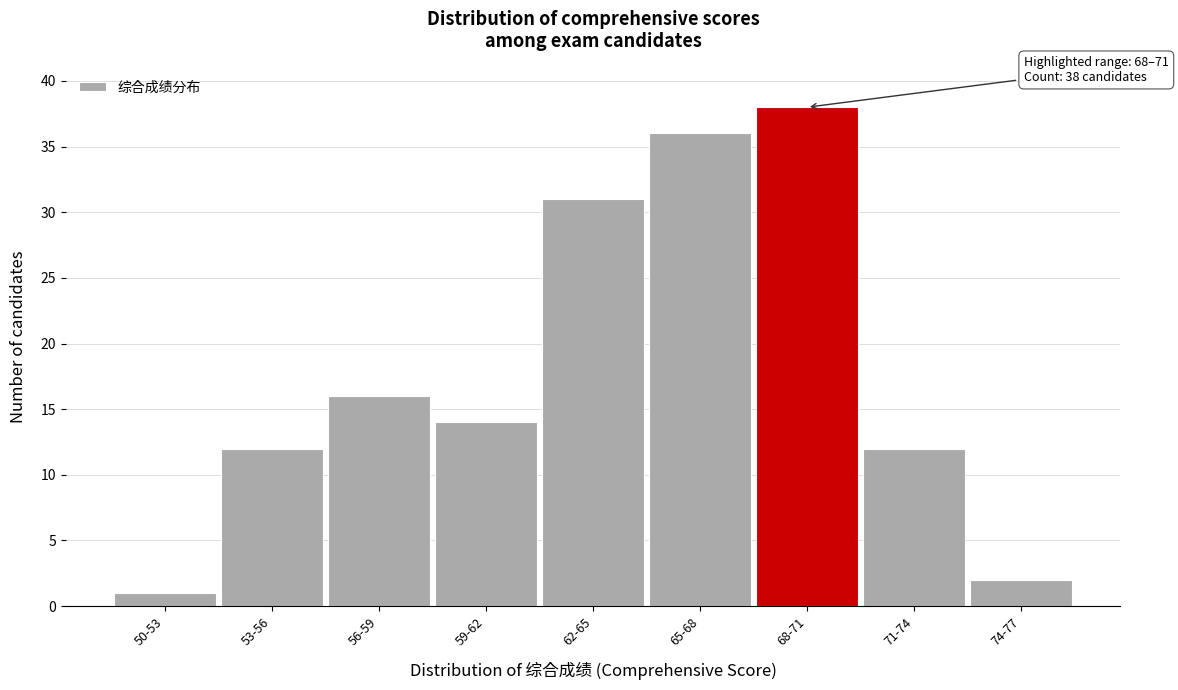

Reading left to right, list all the values displayed in this chart.

50-53=1	53-56=12	56-59=16	59-62=14	62-65=31	65-68=36	68-71=38	71-74=12	74-77=2